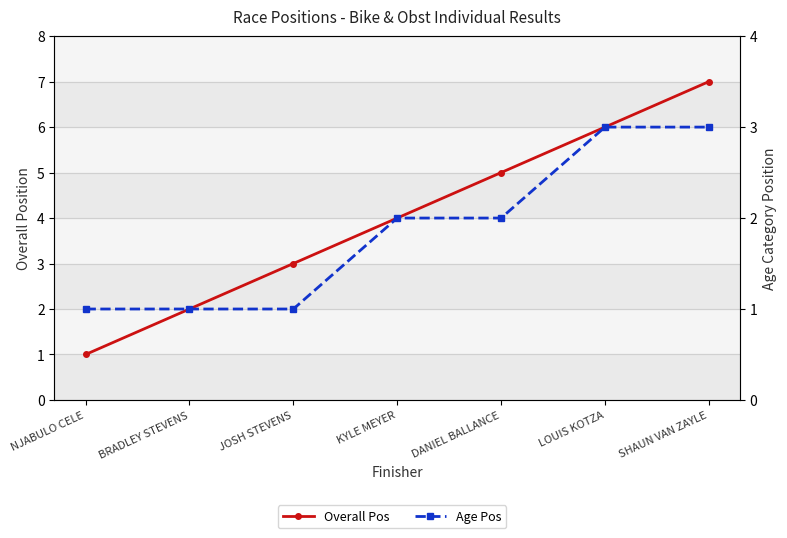

What is the value of the Overall Pos point at the 5th from the left?

5